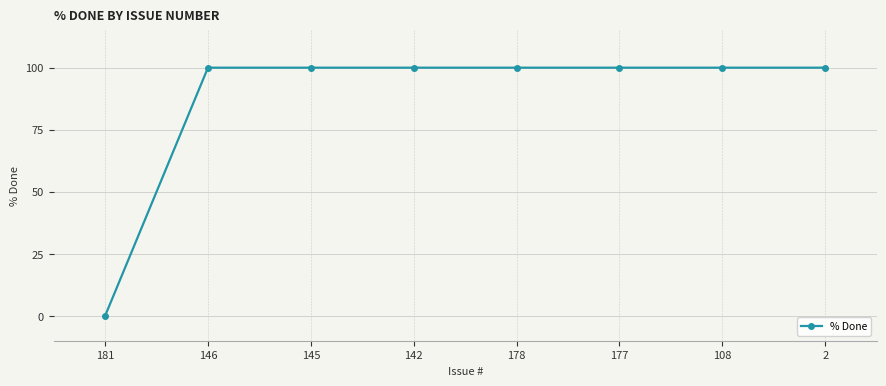

What position from the left is 178?

5